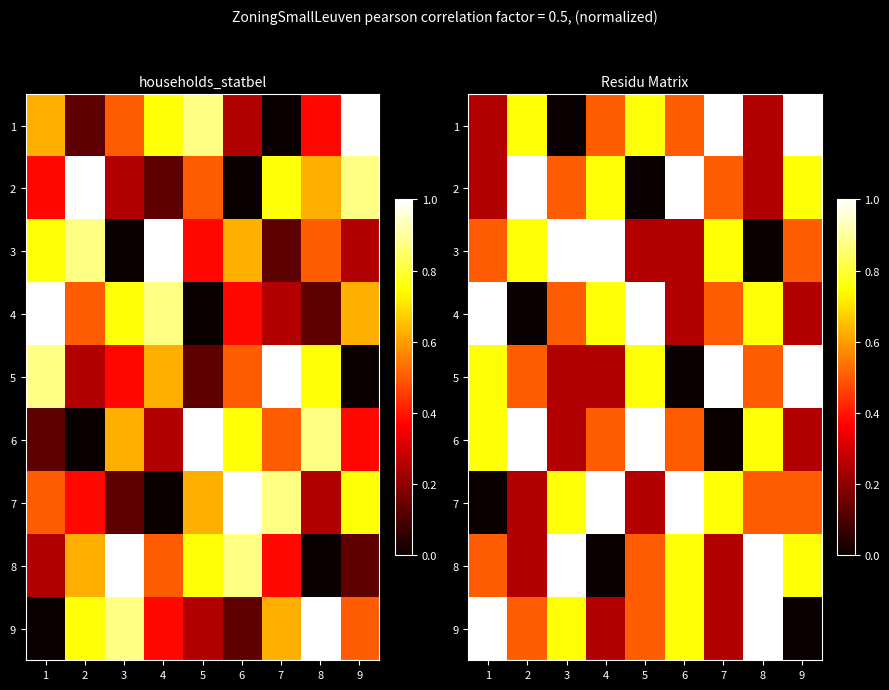

How many series are shown in this chart?

9